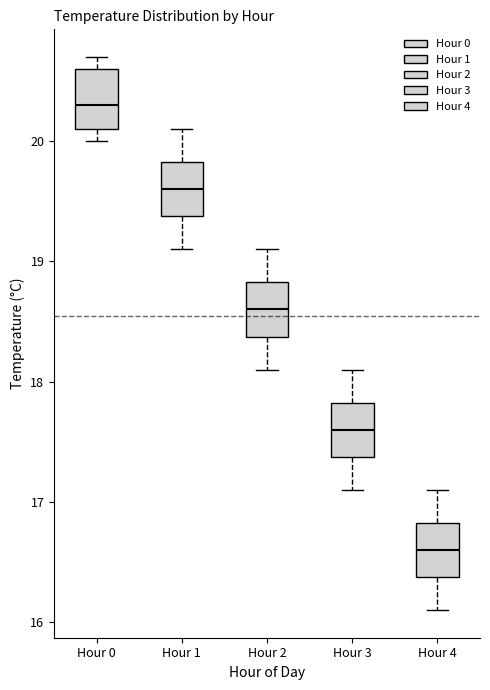

Where does the upper whisker of the box for Hour 3 end on the y-axis? The values are not printed on the chart, so give them approximately, as read against the axis.

18.1